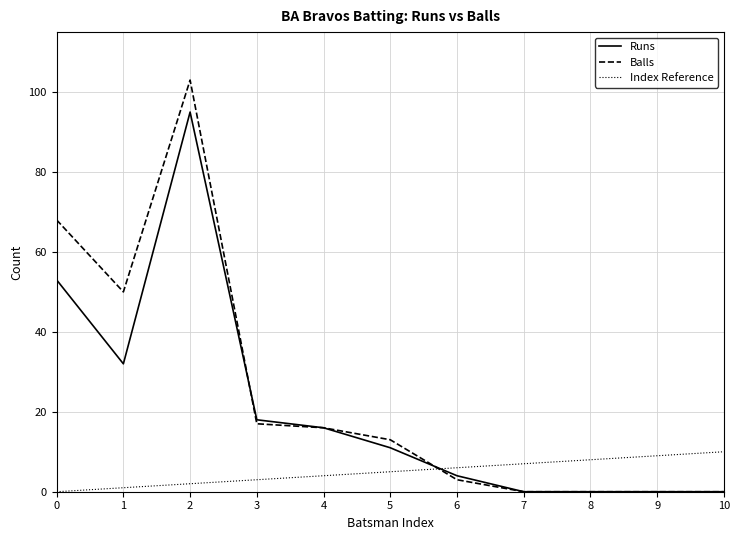

The value of Balls at 7 is 0. True or false?

True